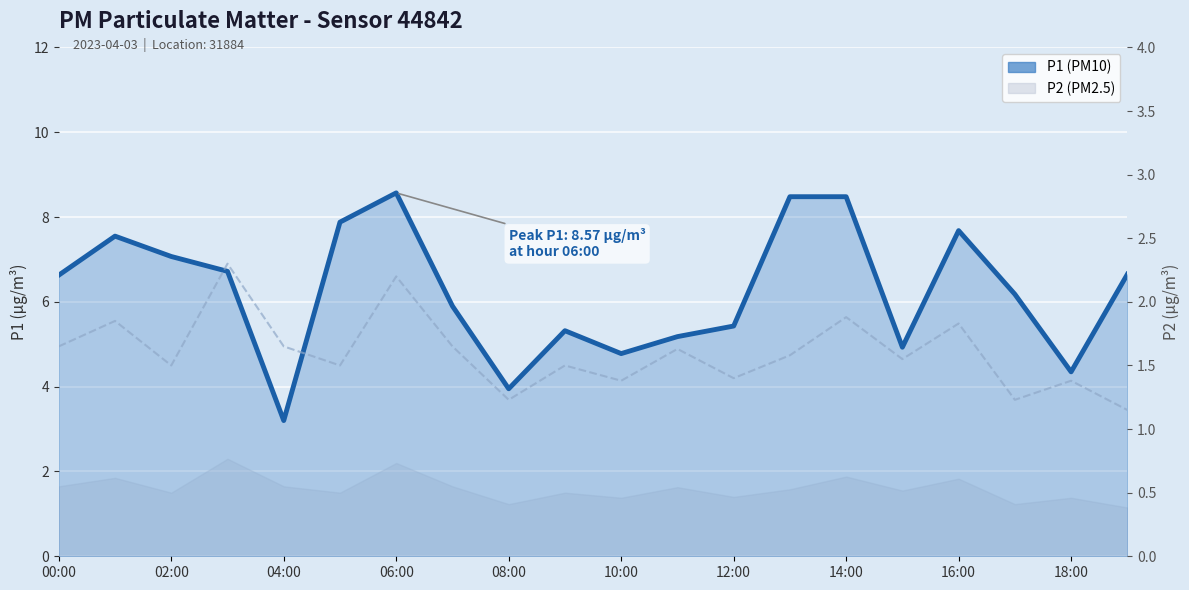

What is the highest value of the P2 line series?

2.3